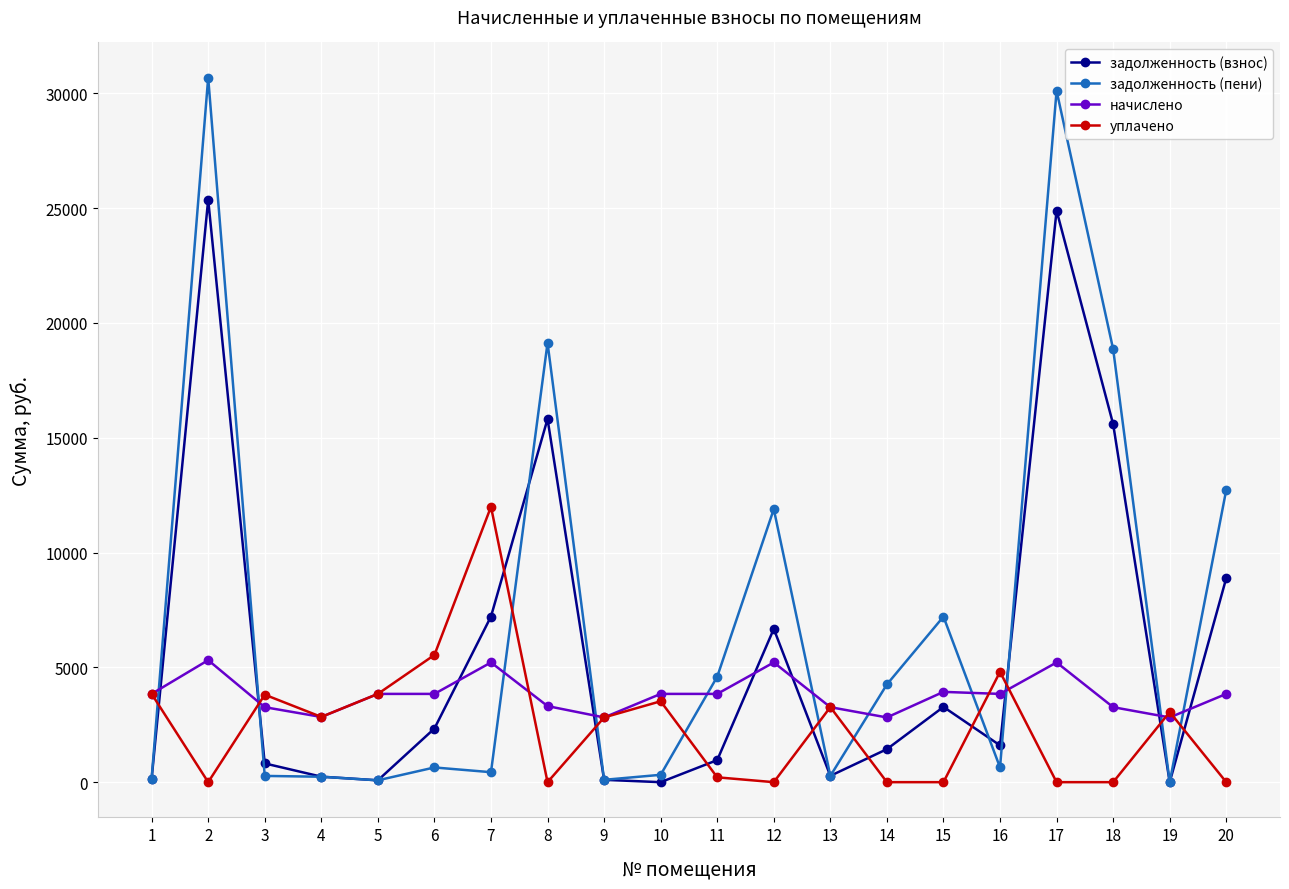

Does the chart display data point markers on the line(s)?

Yes